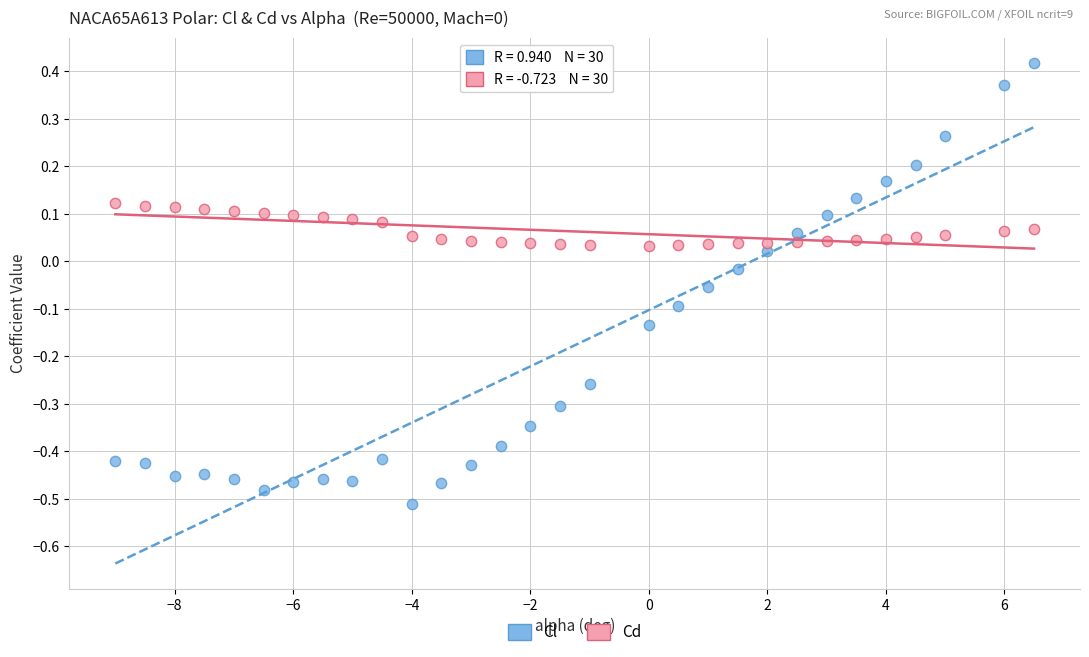

Across all data points, what is the range of X values (max minus min)?

15.5